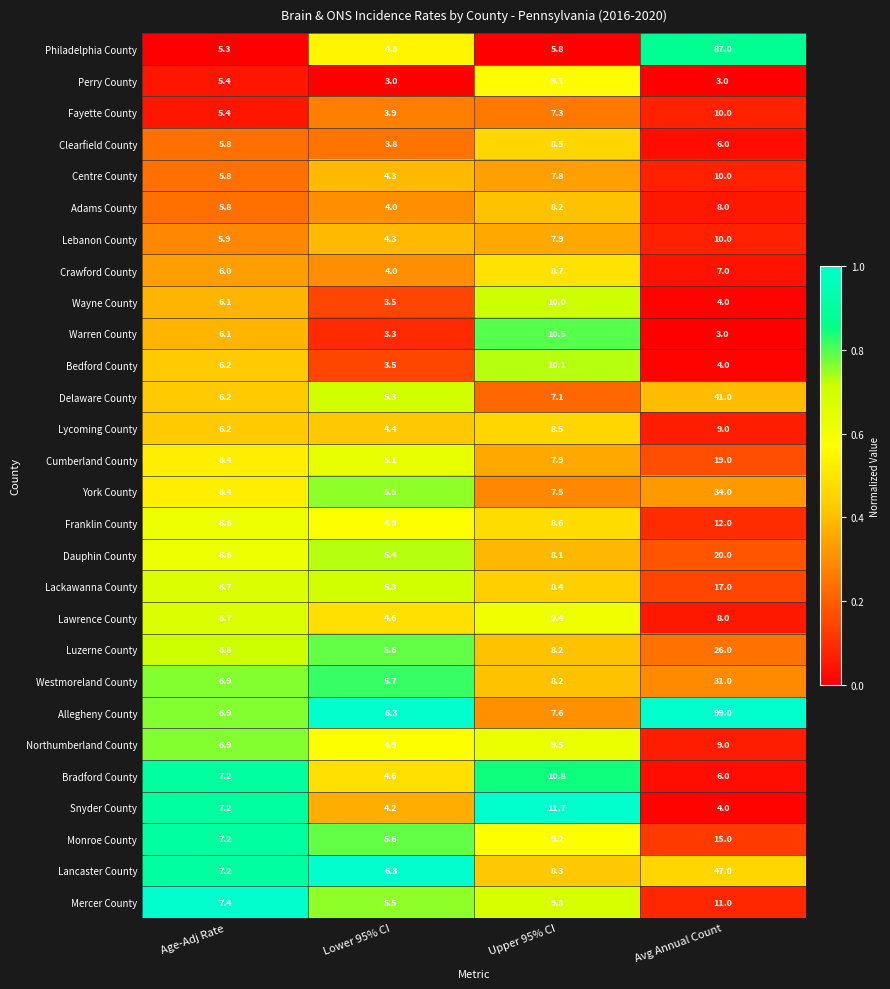

How many categories are shown in the chart?

4